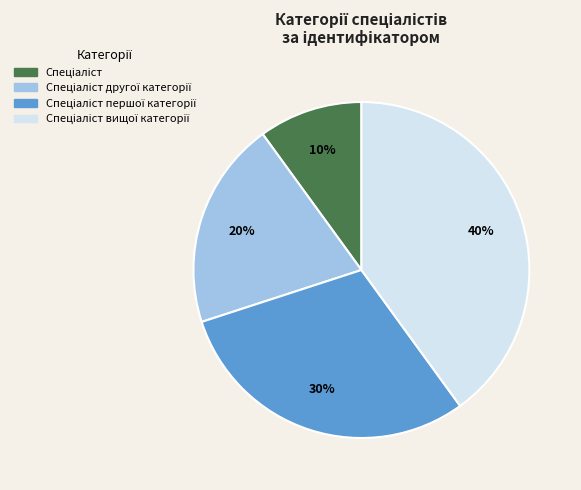

To the nearest percent, what is the difference between the largest and smallest slice percentages?

30%